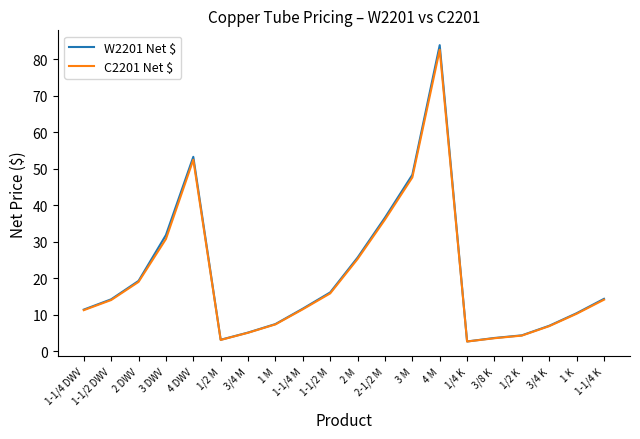

At which label is W2201 Net $ closest to 43?

3 M